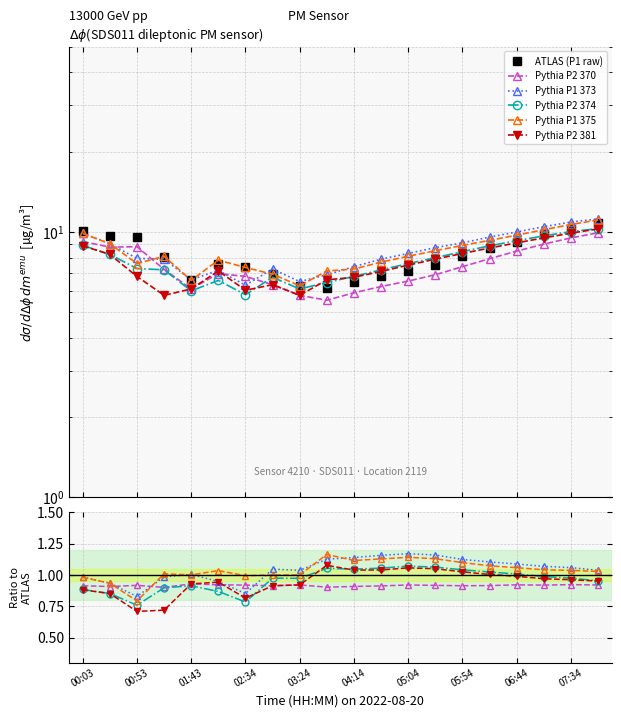

What is the value of the ATLAS (P1 raw) point at the 20th from the left?

10.8